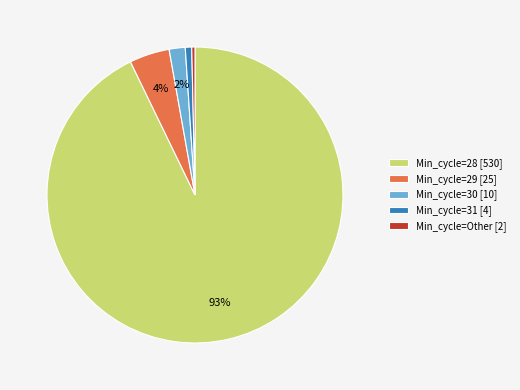

Do Min_cycle=29 [25] and Min_cycle=Other [2] together represent more than half of the pie?

No